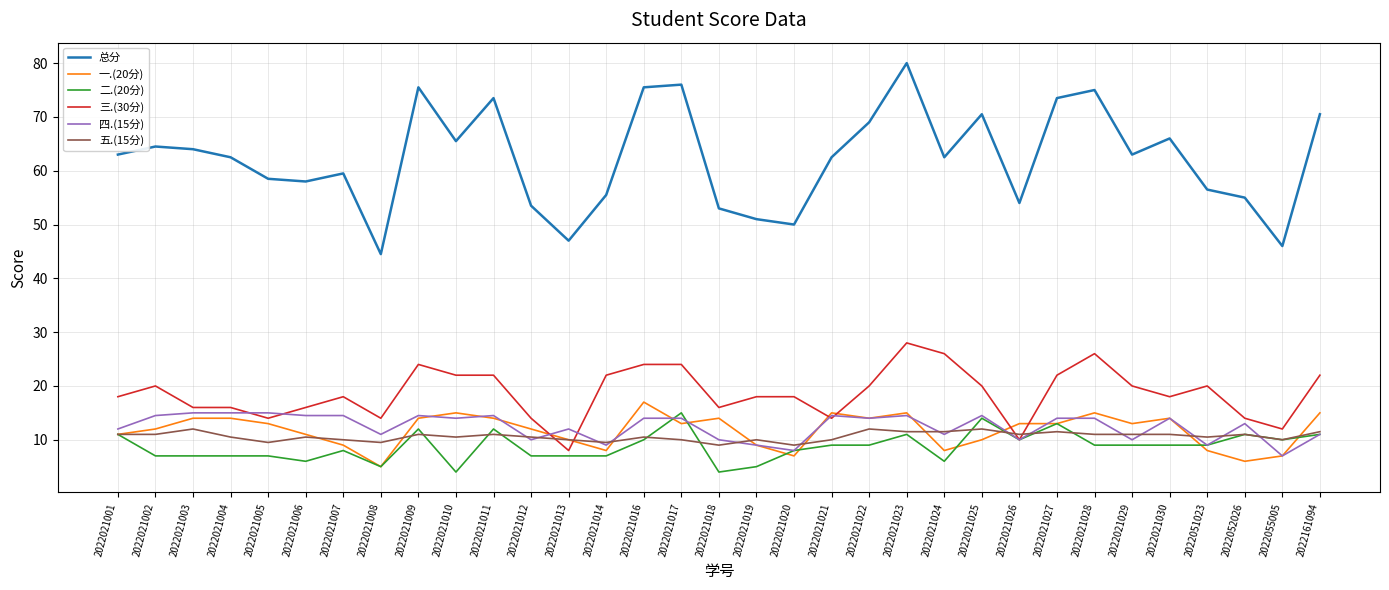

Which series ends up on top after the final intersection of 五.(15分) and 三.(30分)?

三.(30分)